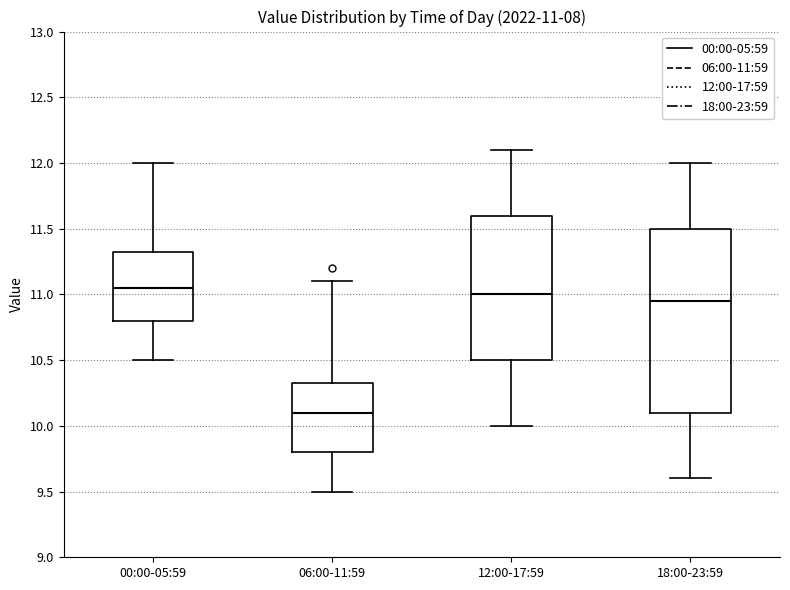

Which box's median line is the lowest?

06:00-11:59